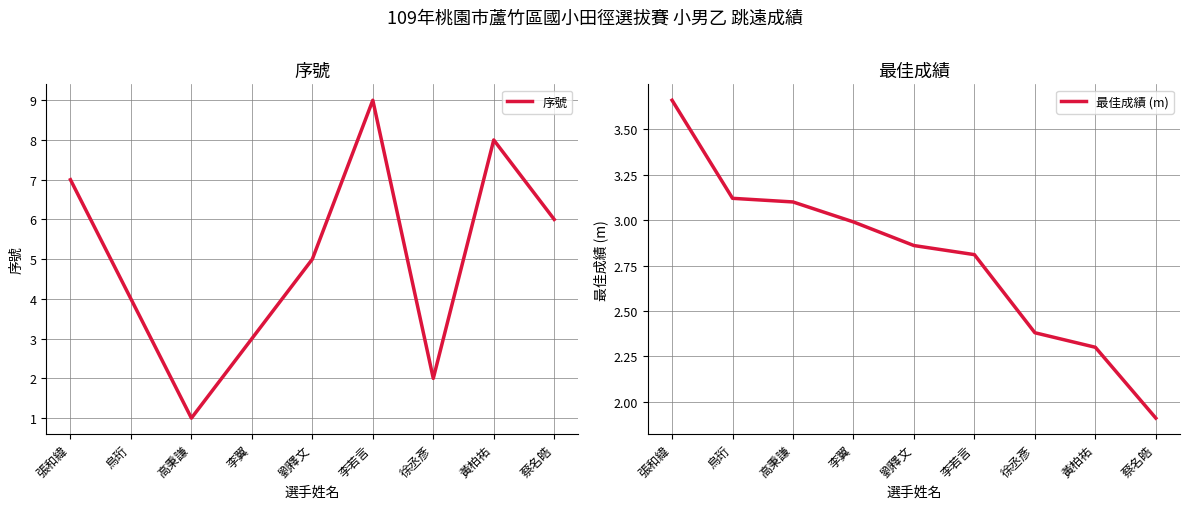

How many intersections are there between 最佳成績 (m) and 序號?

4